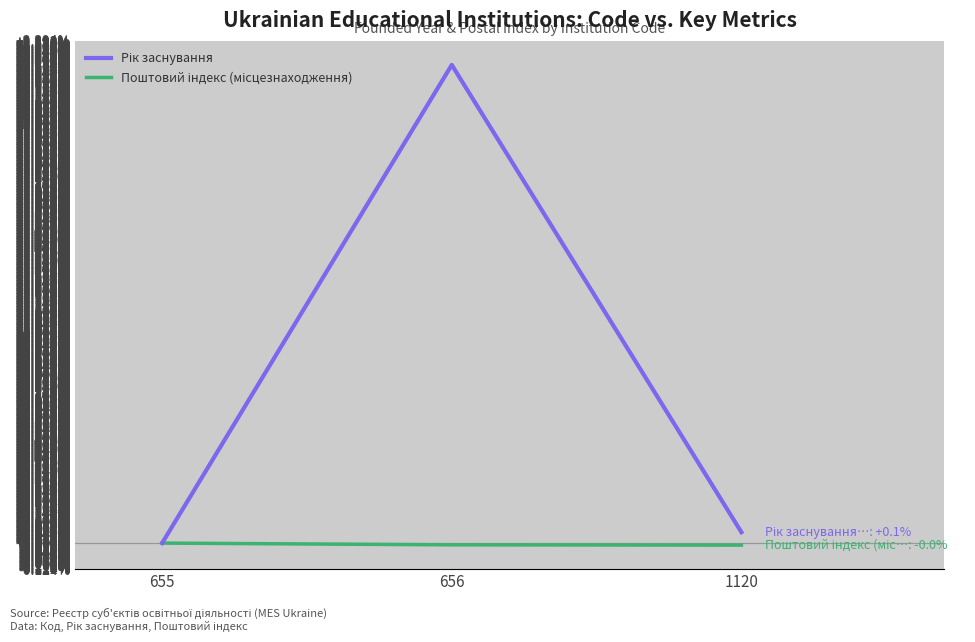

What is the greatest value displayed?

2.3